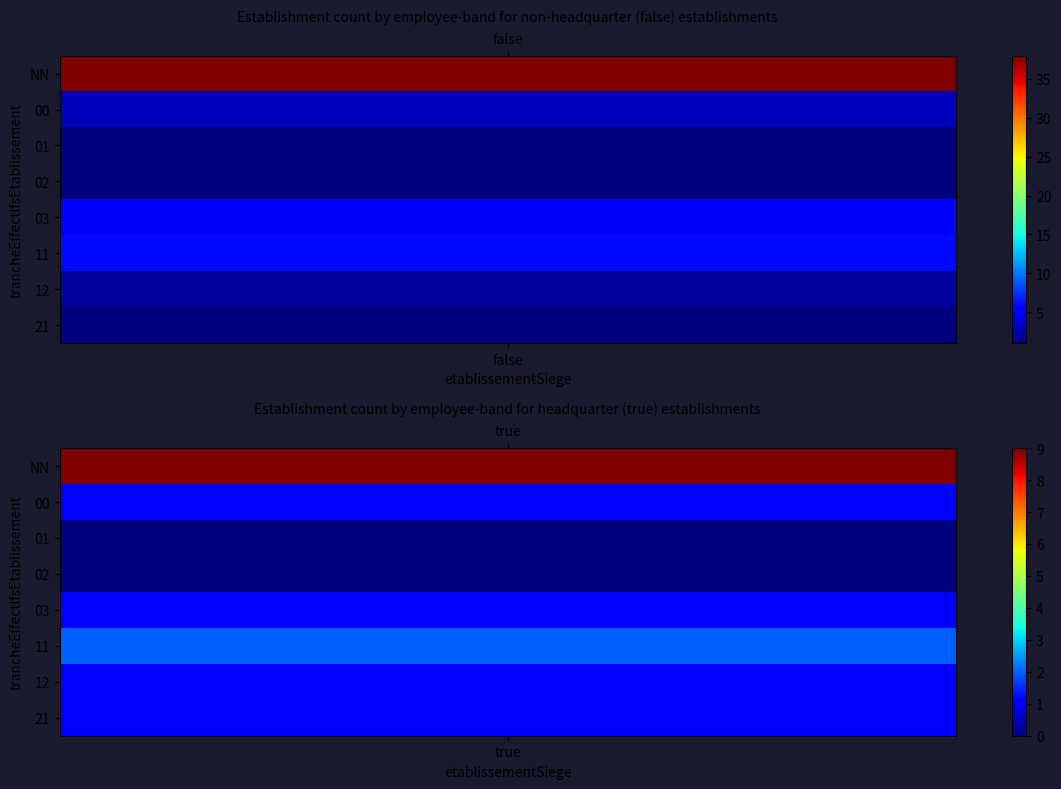

What is the sum of the 11 values at 00 and NN?

8